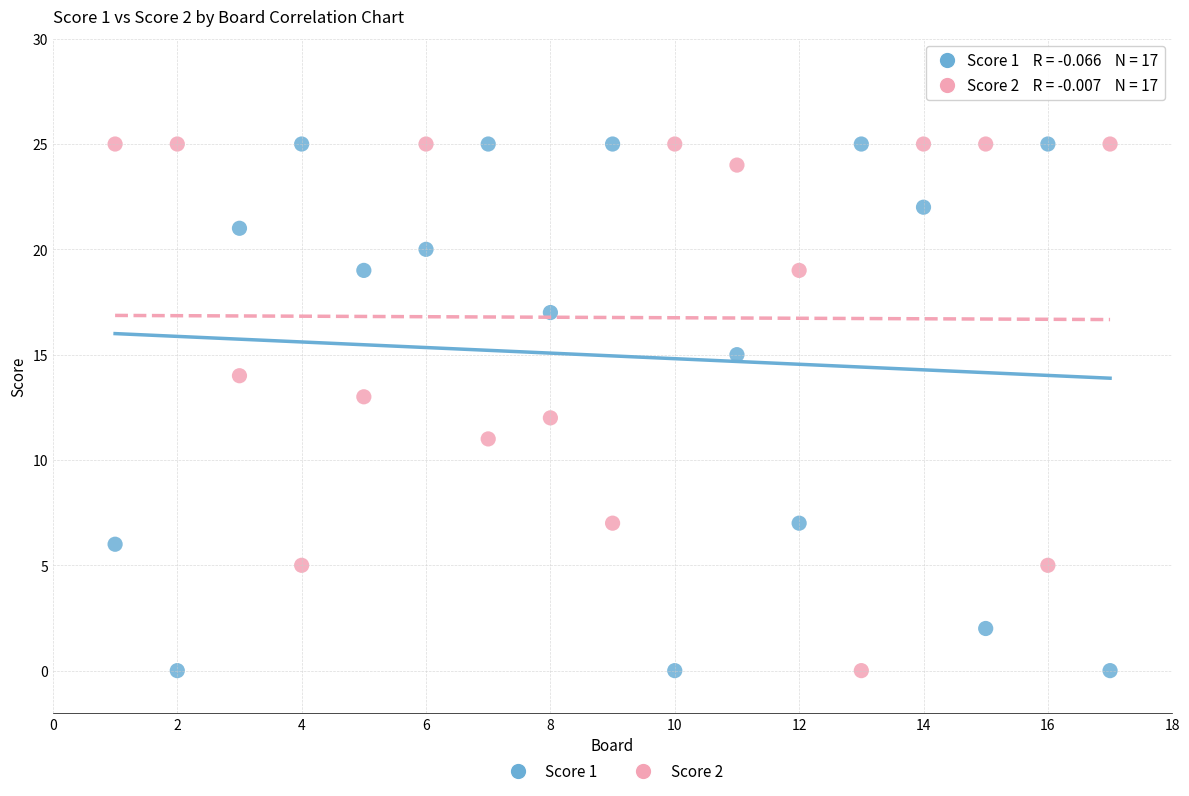

What is the X range (max minus min) for the scatter plot?

16